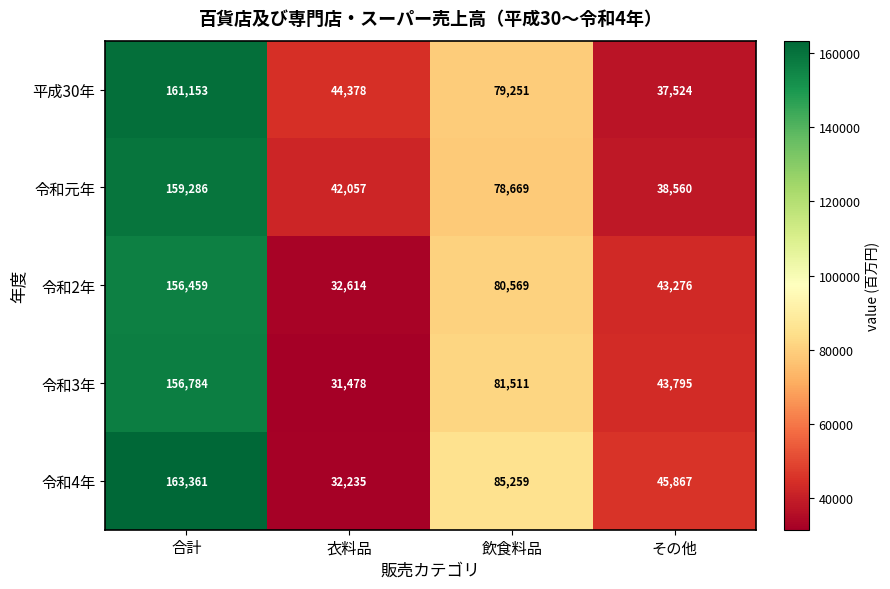

Which label corresponds to the largest value in the chart?

合計